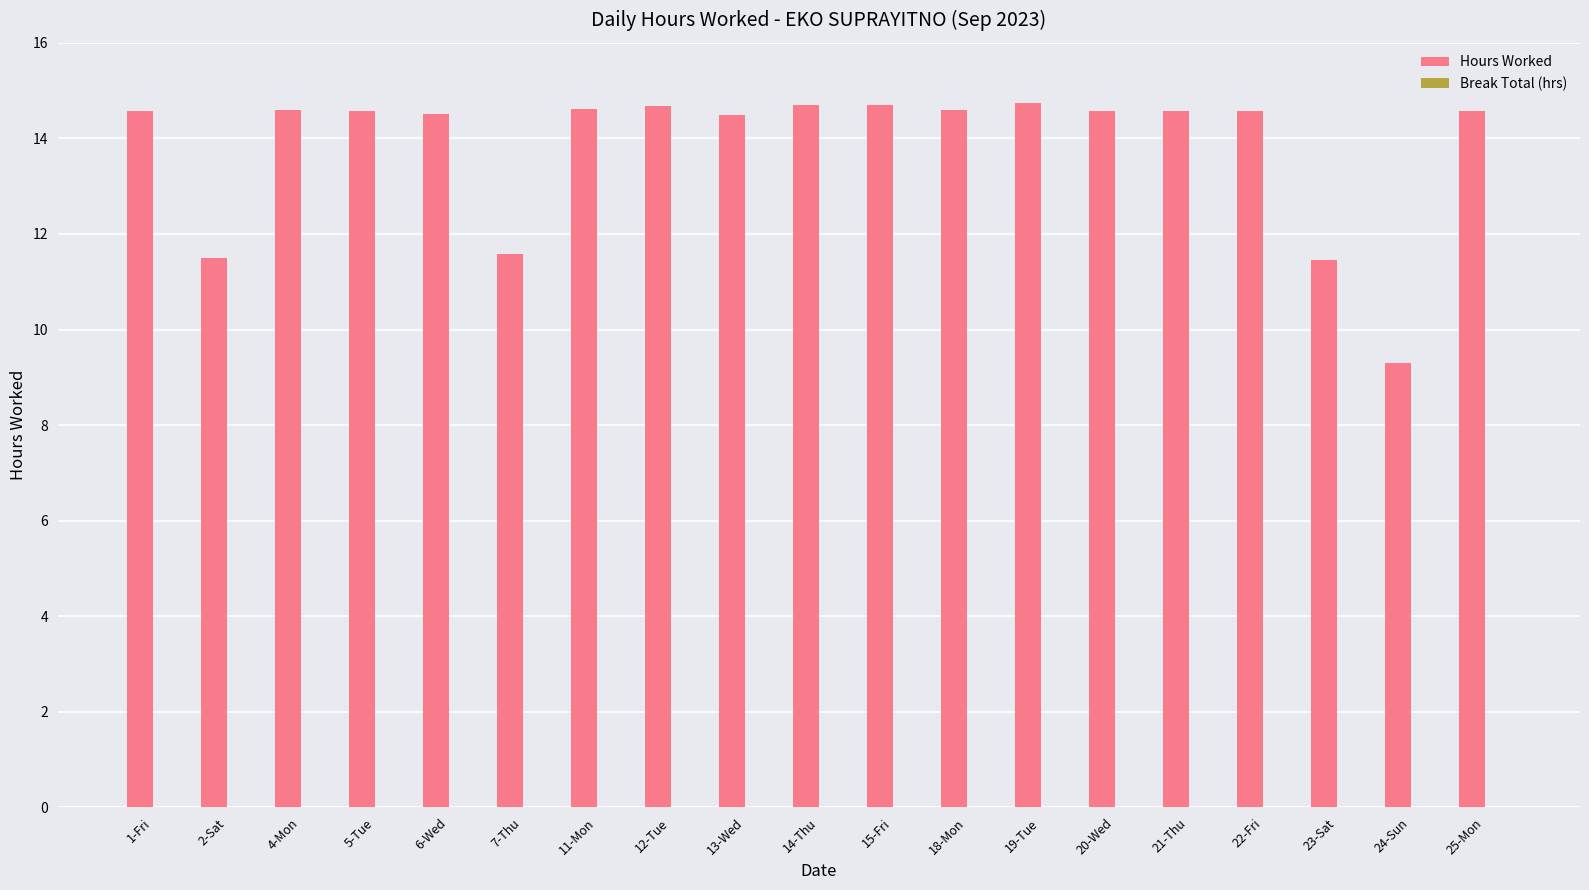

Approximately how many times larger is the value at 19-Tue compared to 23-Sat?

1.3